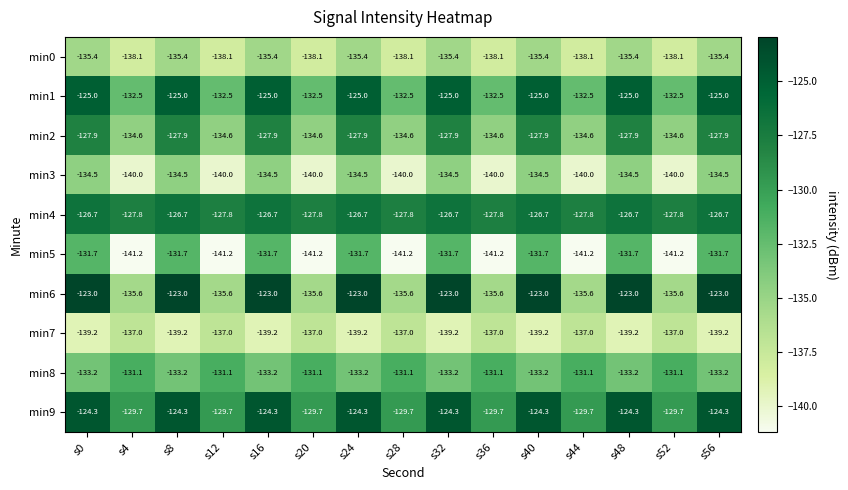

Which series has the largest total across all categories?

min9